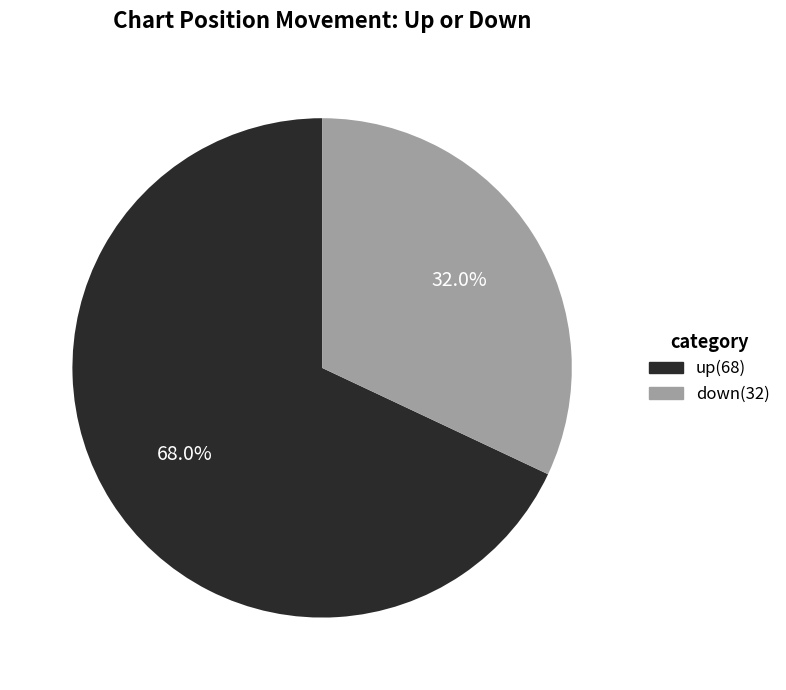

What is the total percentage of down and up?

100.0%